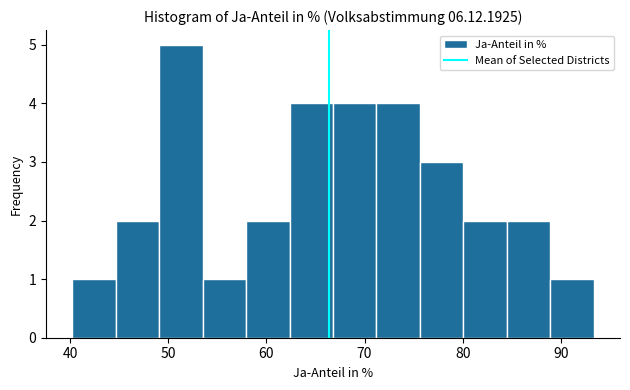

Reading left to right, list every bar in this chart as the range it spans on the x-axis followed by its height. Neither the bar edges nor the heights are printed on the chart, so give them approximately, as read against the axes.

40 to 45: 1
45 to 49: 2
49 to 53: 5
53 to 58: 1
58 to 62: 2
62 to 67: 4
67 to 71: 4
71 to 76: 4
76 to 80: 3
80 to 85: 2
85 to 89: 2
89 to 93: 1